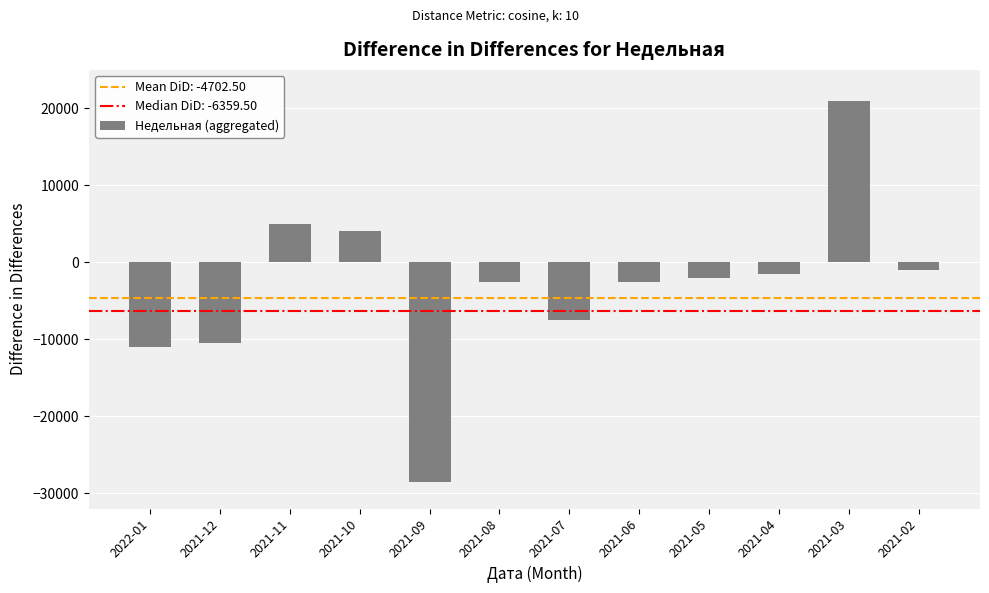

What is the change in value from 2021-12 to 2021-05?

+8500